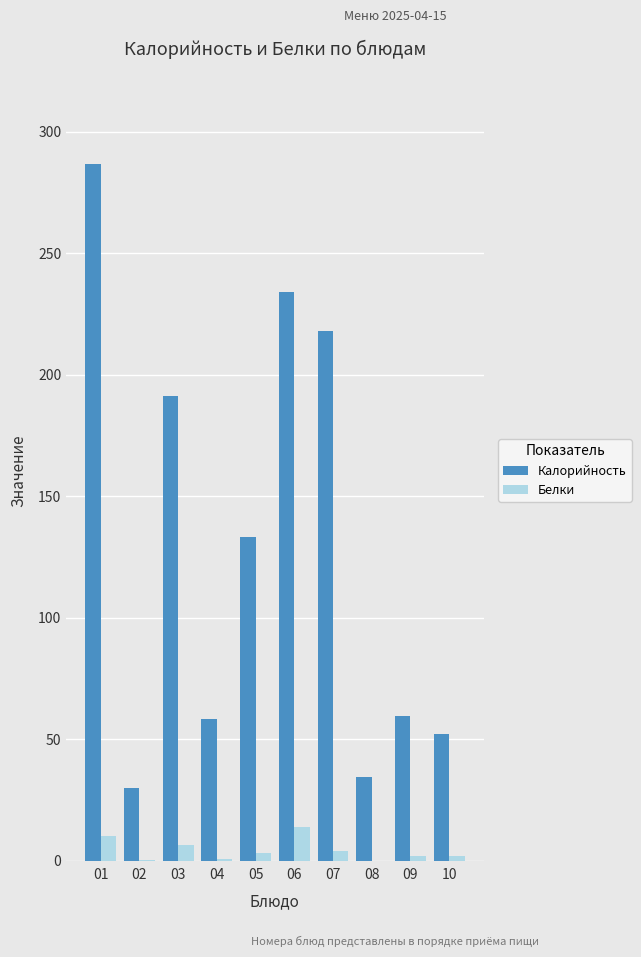

At which label is Белки closest to 7?

03